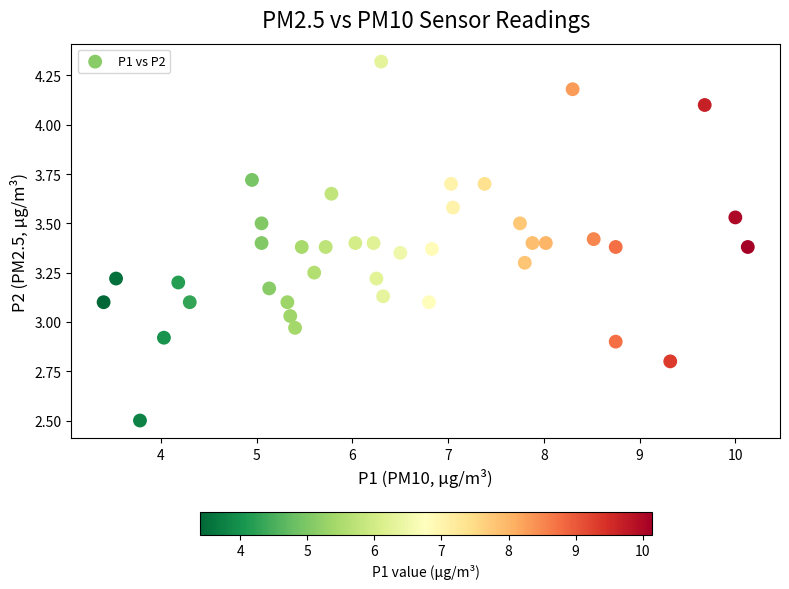

What is the range of Y values (max minus min)?

1.8